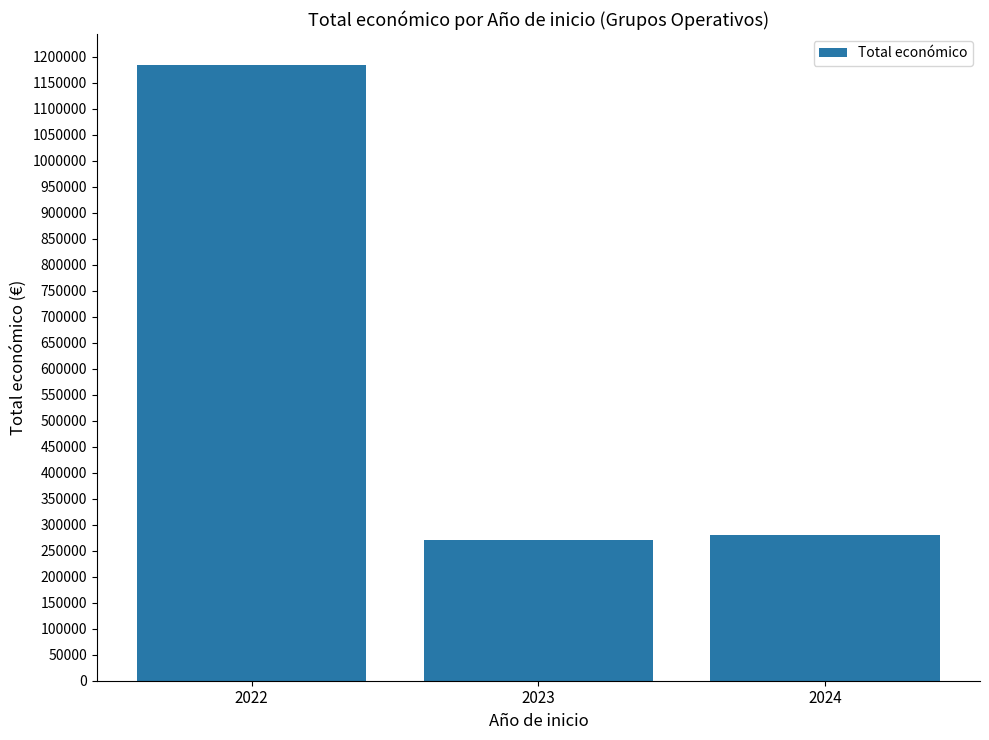

Reading left to right, transcribe all the data shown in this chart.

2022=1184685	2023=270000	2024=280226